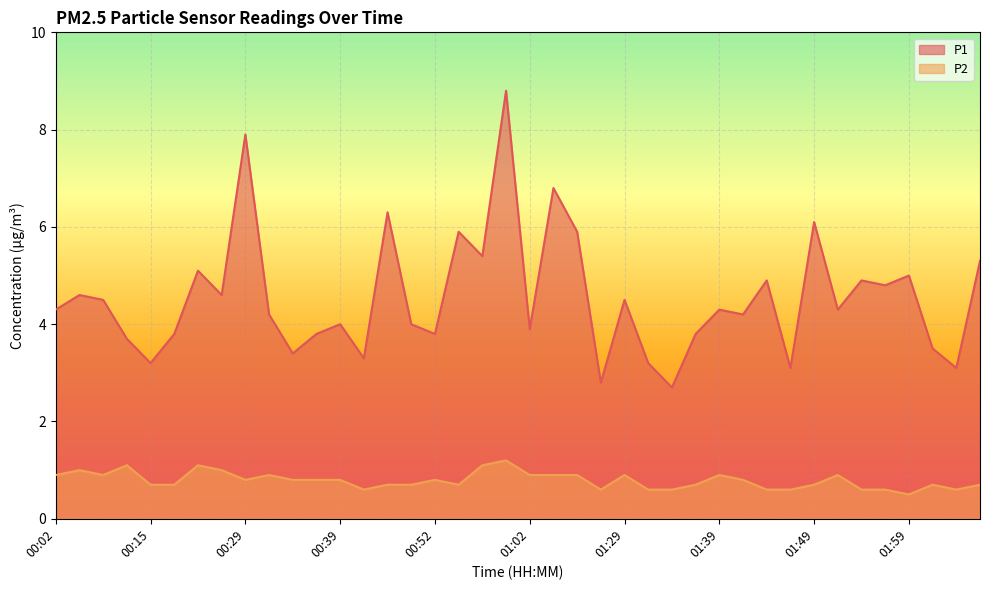

What is the label of the 26th point from the left?

01:32